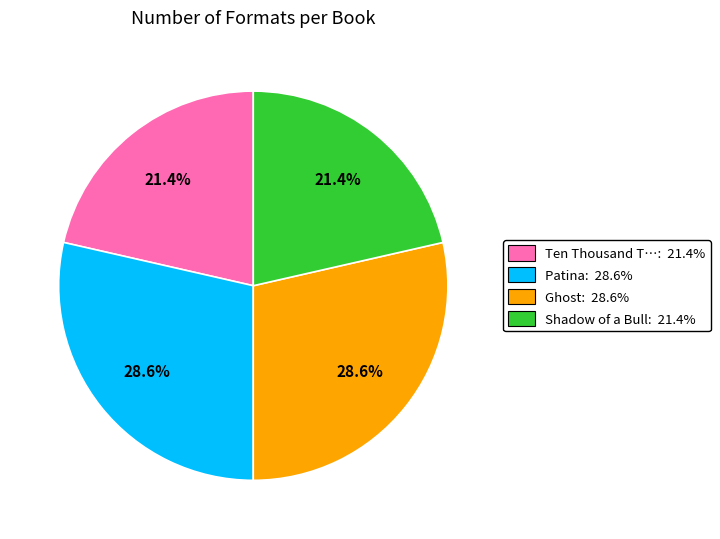

Is there any slice that represents more than half of the pie?

No